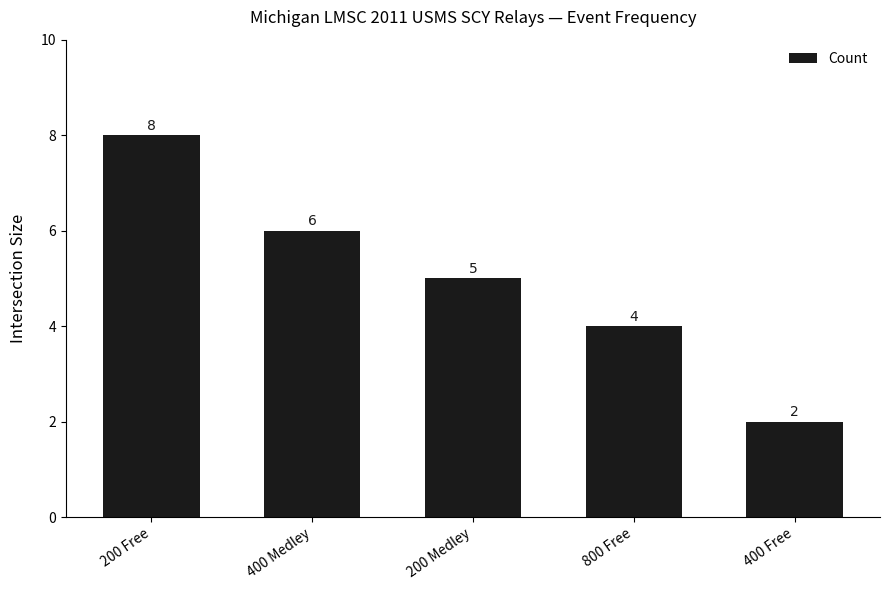

List the labels in order of value, smallest first.

400 Free, 800 Free, 200 Medley, 400 Medley, 200 Free